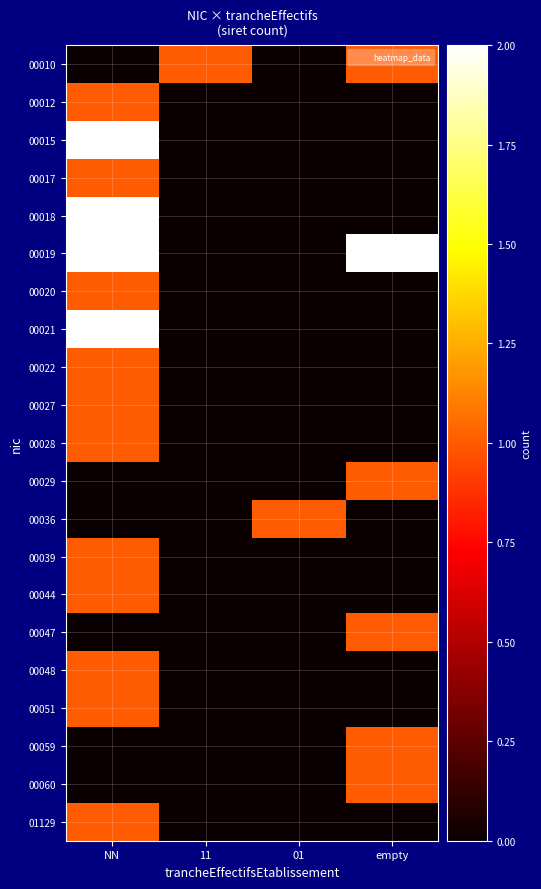

Reading right to left, extract all data points from this chart.

00010: empty=1	01=0	11=1	NN=0
00012: empty=0	01=0	11=0	NN=1
00015: empty=0	01=0	11=0	NN=2
00017: empty=0	01=0	11=0	NN=1
00018: empty=0	01=0	11=0	NN=2
00019: empty=2	01=0	11=0	NN=2
00020: empty=0	01=0	11=0	NN=1
00021: empty=0	01=0	11=0	NN=2
00022: empty=0	01=0	11=0	NN=1
00027: empty=0	01=0	11=0	NN=1
00028: empty=0	01=0	11=0	NN=1
00029: empty=1	01=0	11=0	NN=0
00036: empty=0	01=1	11=0	NN=0
00039: empty=0	01=0	11=0	NN=1
00044: empty=0	01=0	11=0	NN=1
00047: empty=1	01=0	11=0	NN=0
00048: empty=0	01=0	11=0	NN=1
00051: empty=0	01=0	11=0	NN=1
00059: empty=1	01=0	11=0	NN=0
00060: empty=1	01=0	11=0	NN=0
01129: empty=0	01=0	11=0	NN=1